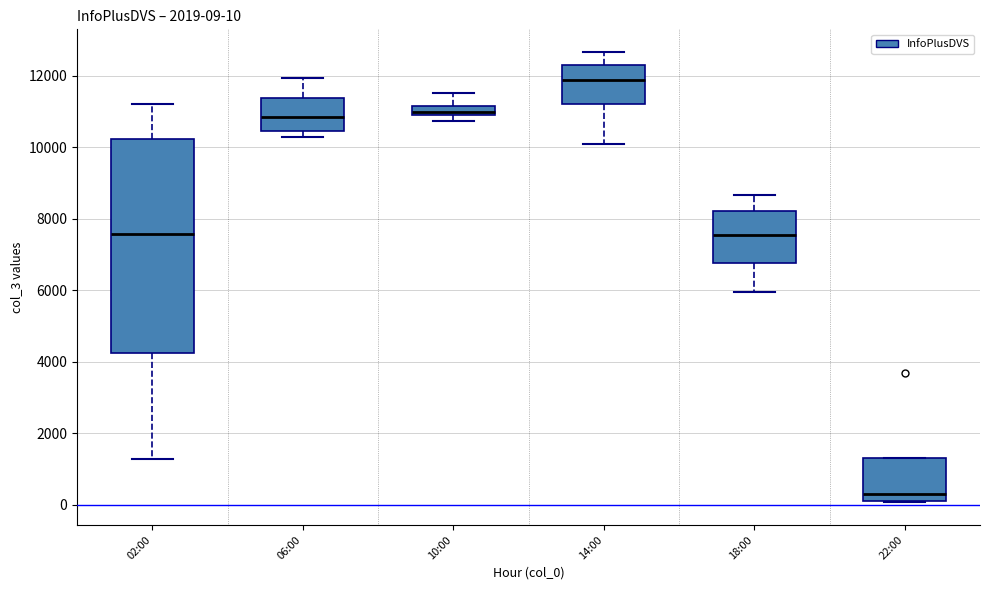

Which box has the highest median line?

14:00